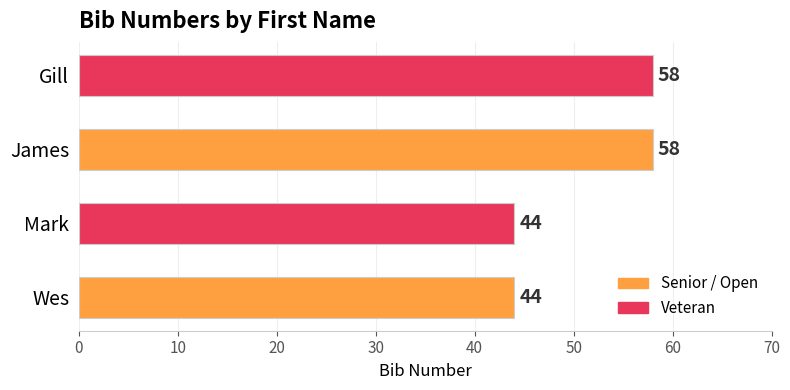

How many bars are there in total?

4